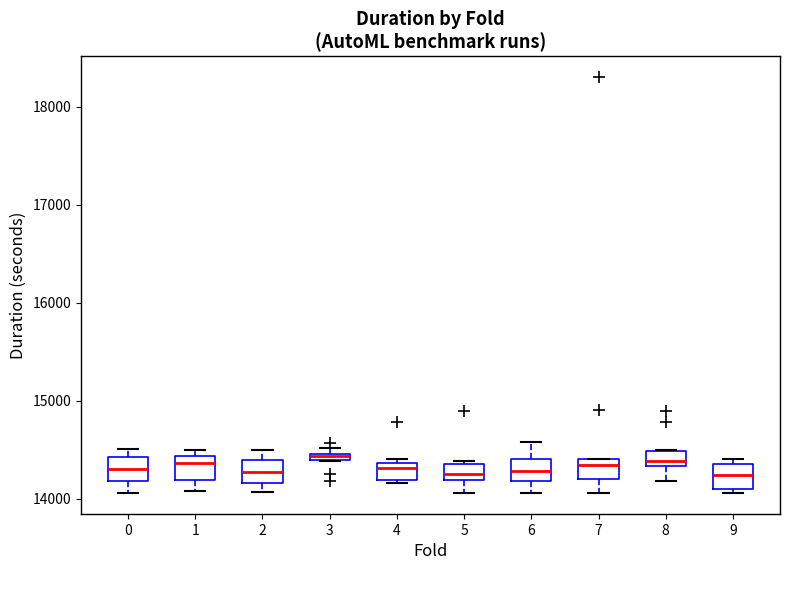

Where is the lower edge of the box at x = 8 on the y-axis? The values are not printed on the chart, so give them approximately, as read against the axis.

14300